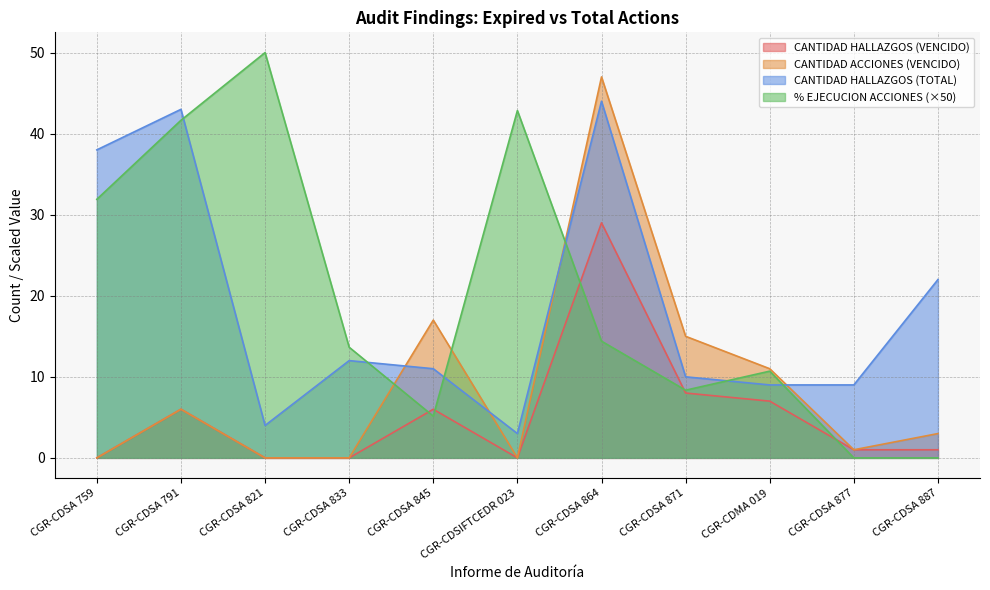

Rank the series by their maximum value, from highest to lowest.

% EJECUCION ACCIONES (×50), CANTIDAD ACCIONES (VENCIDO), CANTIDAD HALLAZGOS (TOTAL), CANTIDAD HALLAZGOS (VENCIDO)